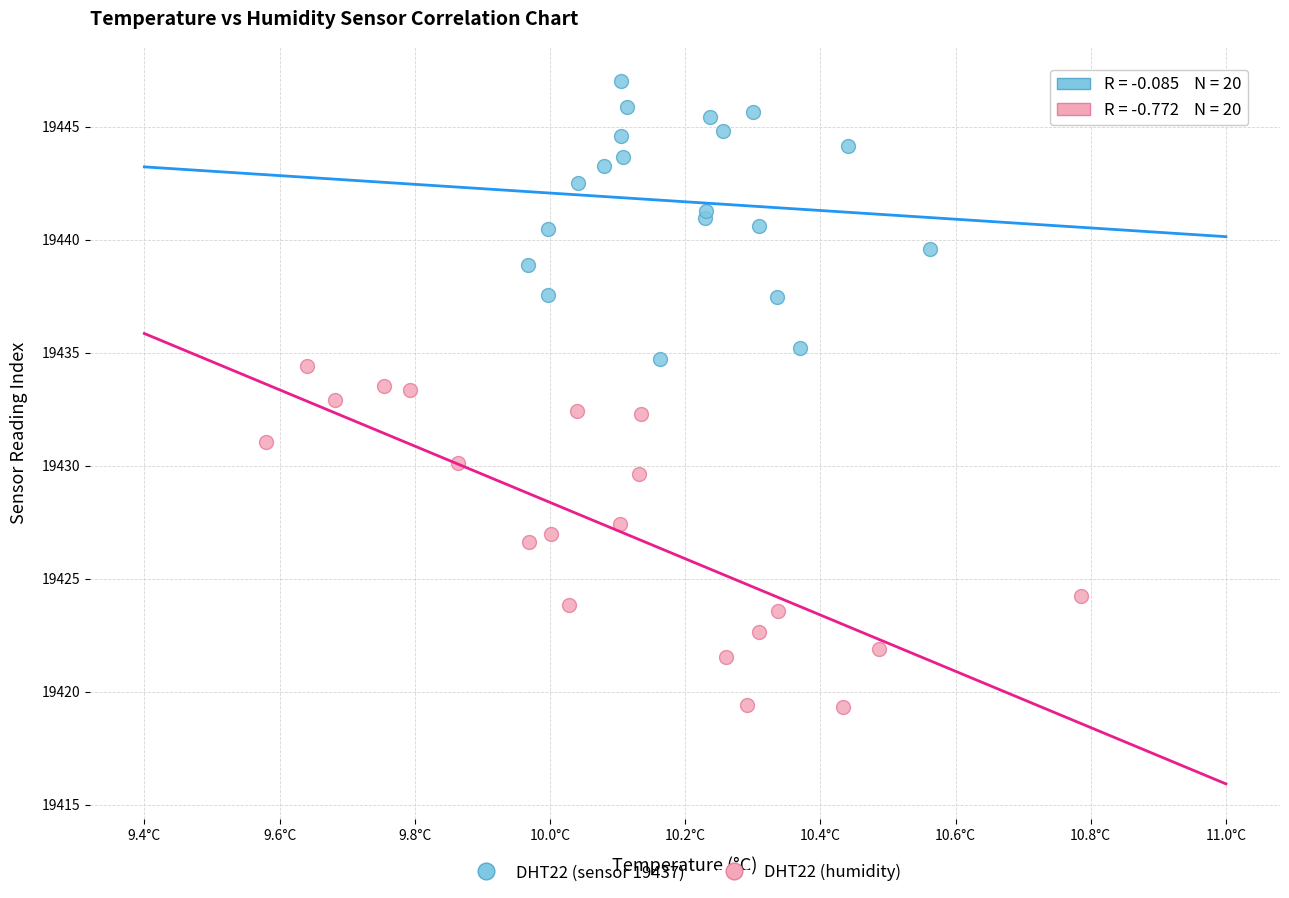

Which series has the largest Y range (max minus min)?

DHT22 (humidity)